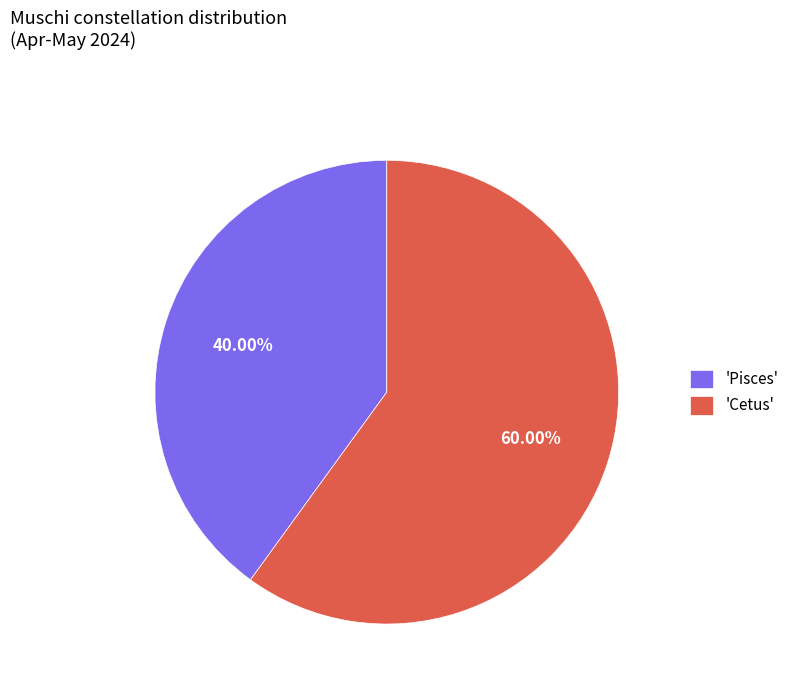

Which slice is the largest?

'Cetus'